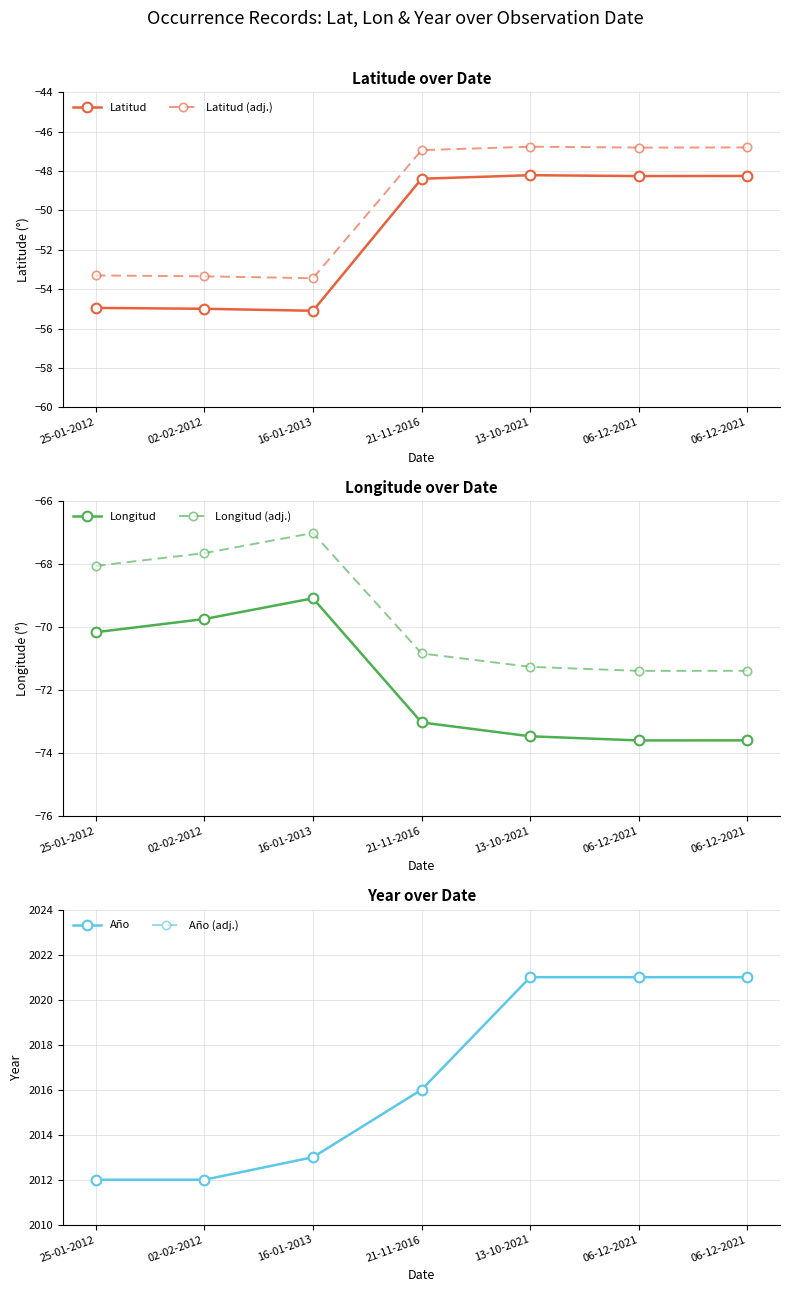

True or false: Año (adj.) and Longitud cross at least once.

False